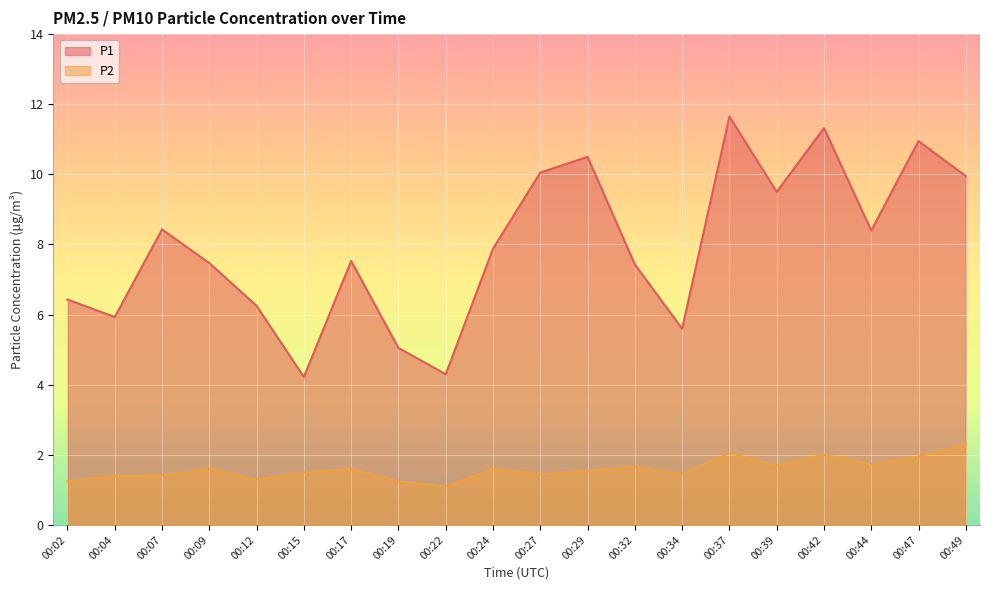

The P1 series shows 5.5 at 00:39. True or false?

False